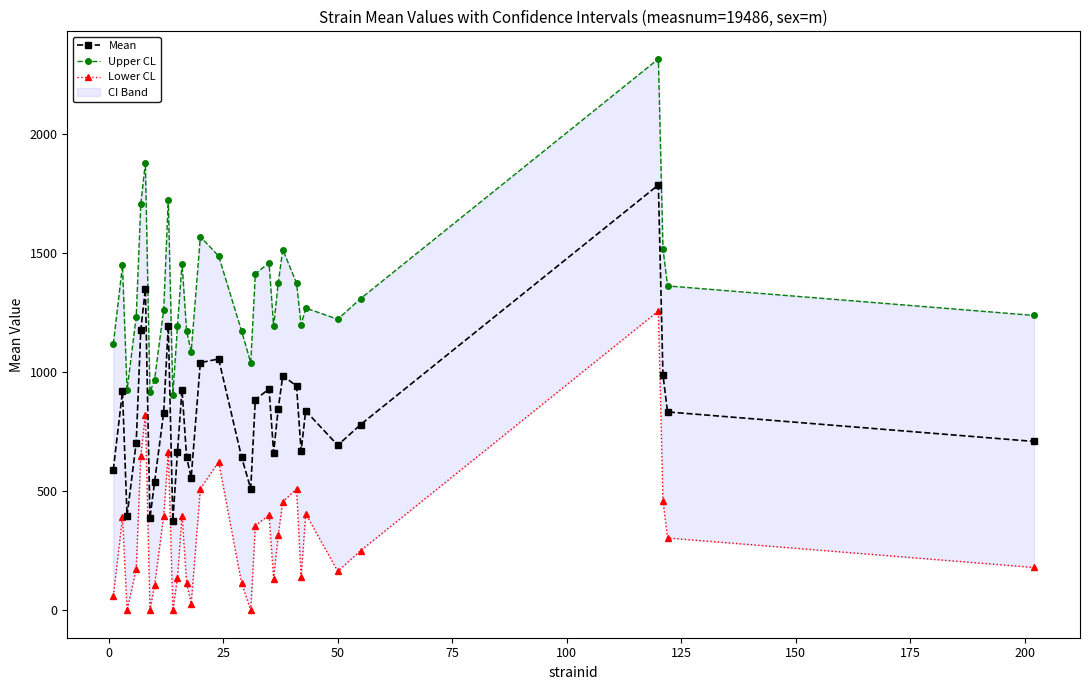

How many interior local valleys does the Mean series have?

8